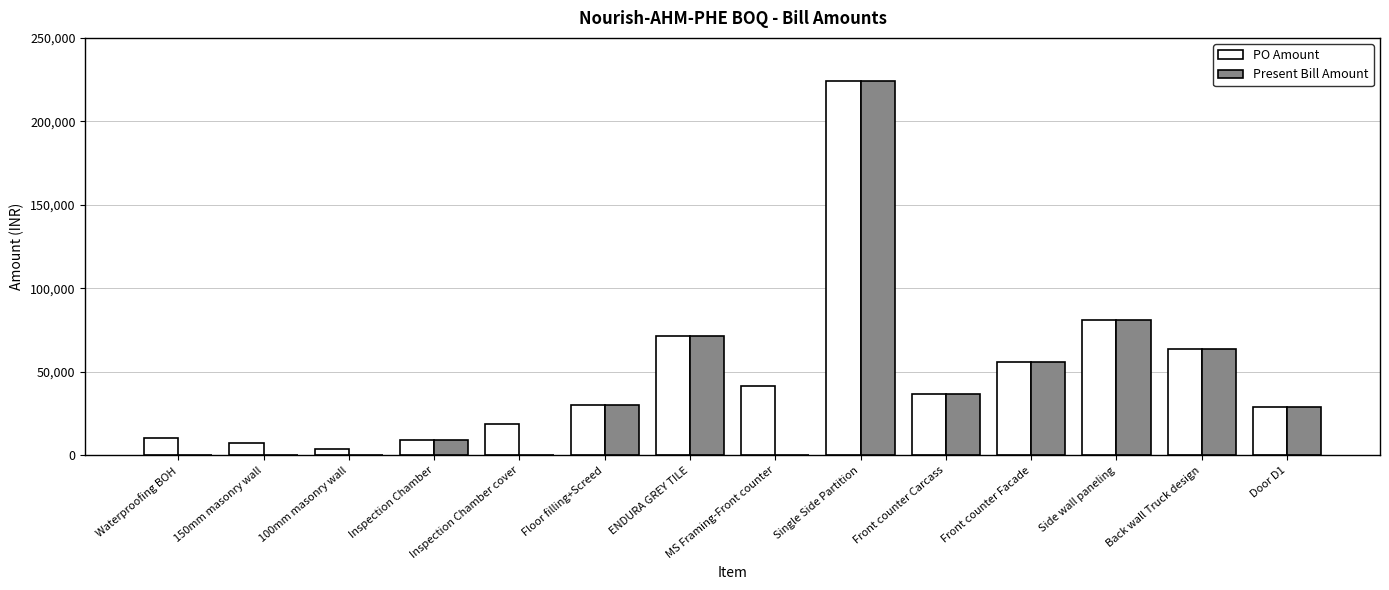

Is the value of Present Bill Amount at Back wall Truck design greater than the value of PO Amount at 150mm masonry wall?

Yes